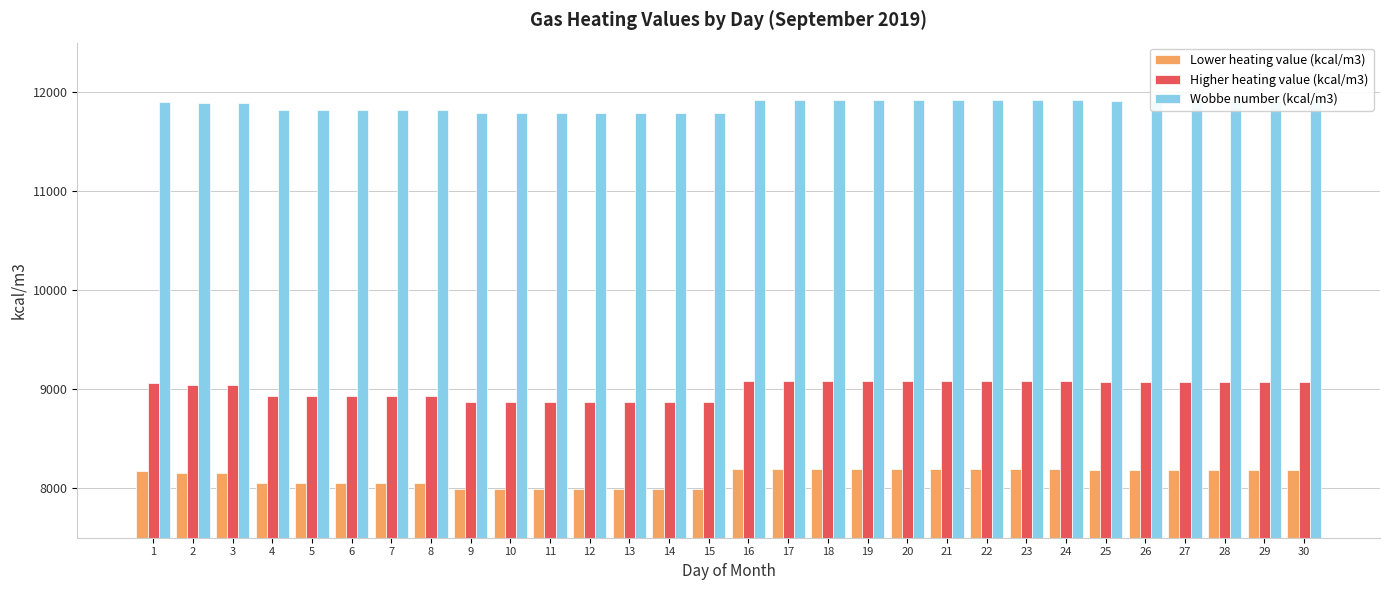

What is the sum of all Lower heating value (kcal/m3) values?

243491.5